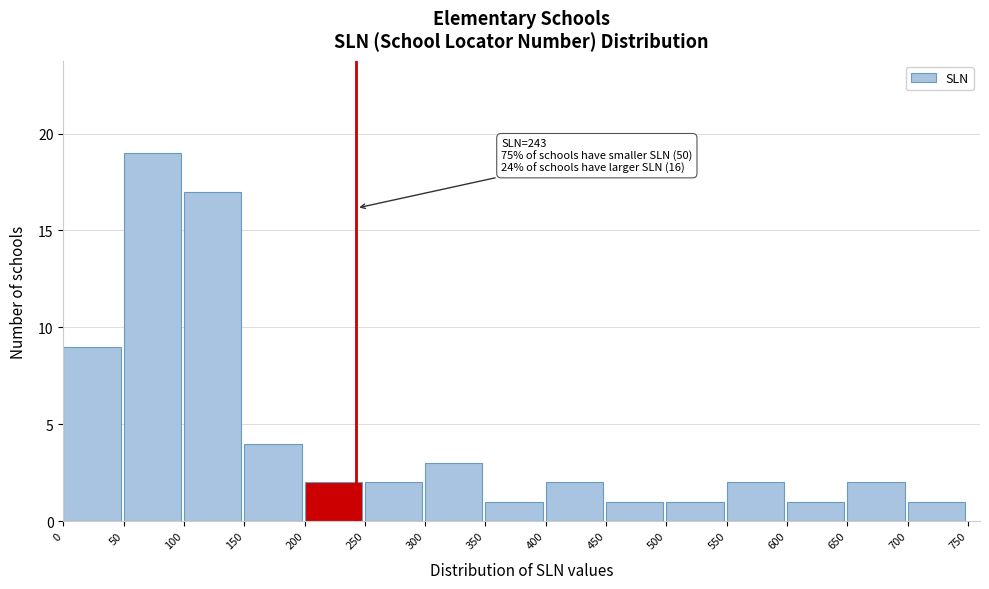

Over which range of the x-axis is the bar tallest?

50 to 100